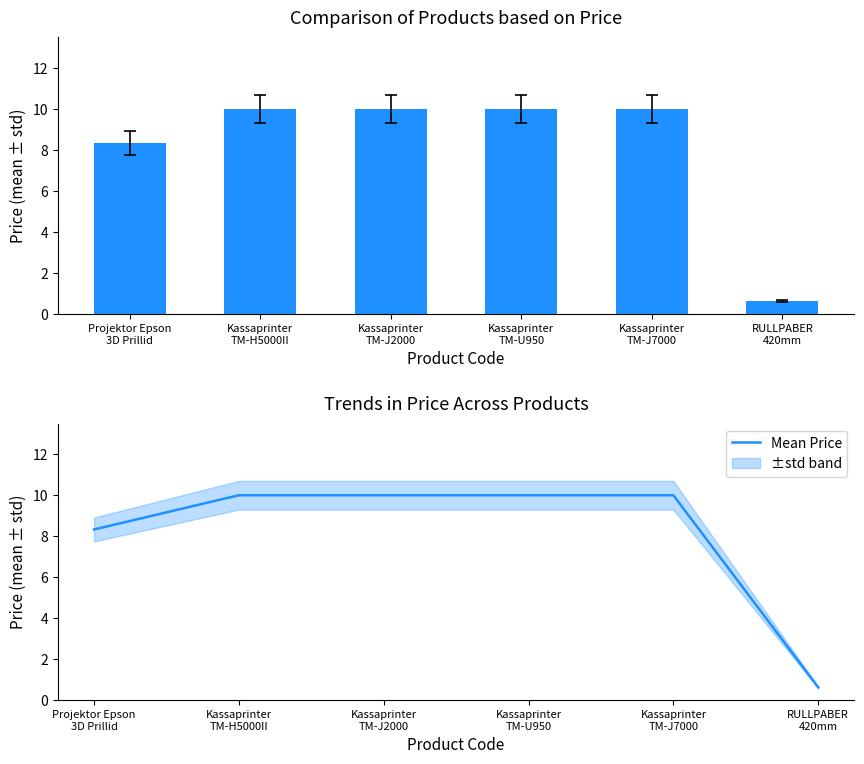

The value of Mean Price at Kassaprinter
TM-H5000II is 10.0. True or false?

True